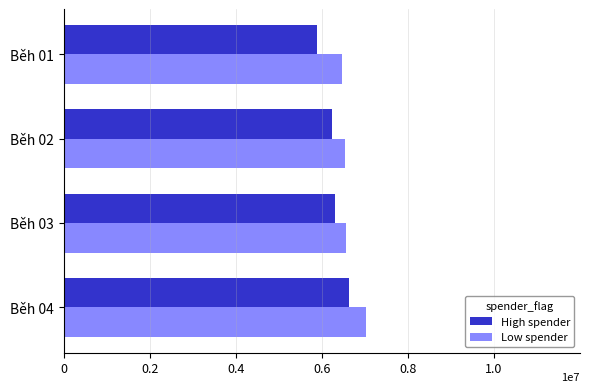

What are all the series names shown in the legend?

High spender, Low spender